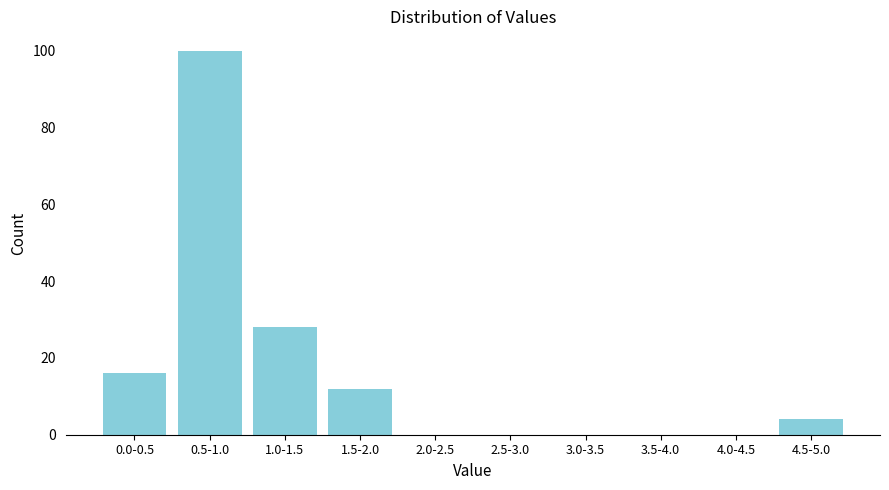

Reading left to right, what are all the values shown in this chart?

0.0-0.5=16	0.5-1.0=100	1.0-1.5=28	1.5-2.0=12	2.0-2.5=0	2.5-3.0=0	3.0-3.5=0	3.5-4.0=0	4.0-4.5=0	4.5-5.0=4